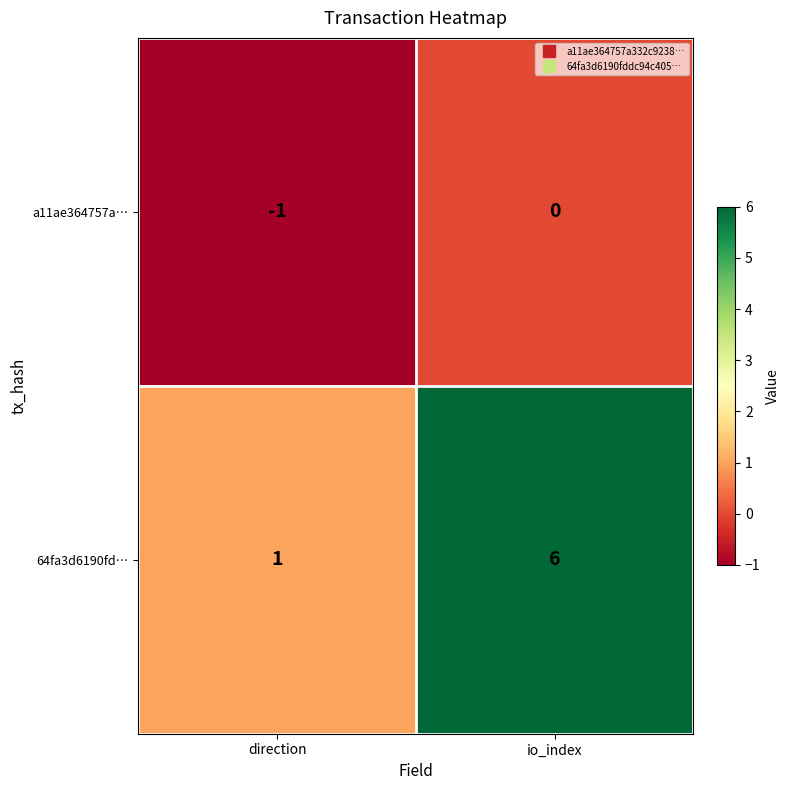

At direction, list the series in order from smallest to largest.

a11ae364757a…, 64fa3d6190fd…